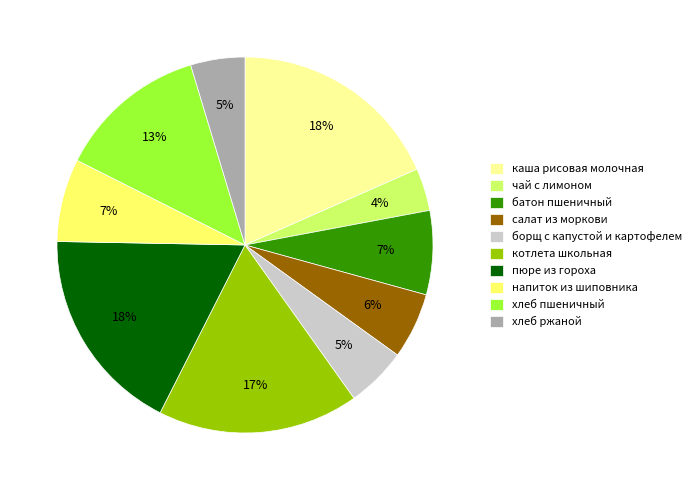

True or false: напиток из шиповника accounts for 1% of the total.

False